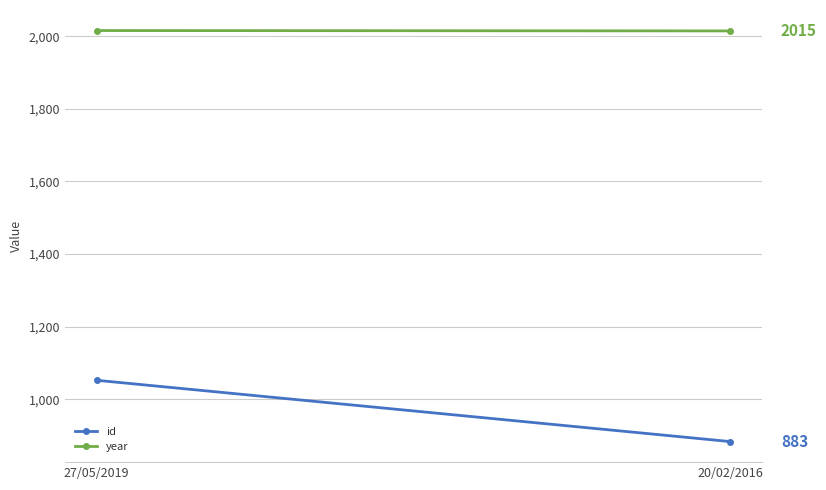

Where is id nearest to the value 967?

20/02/2016